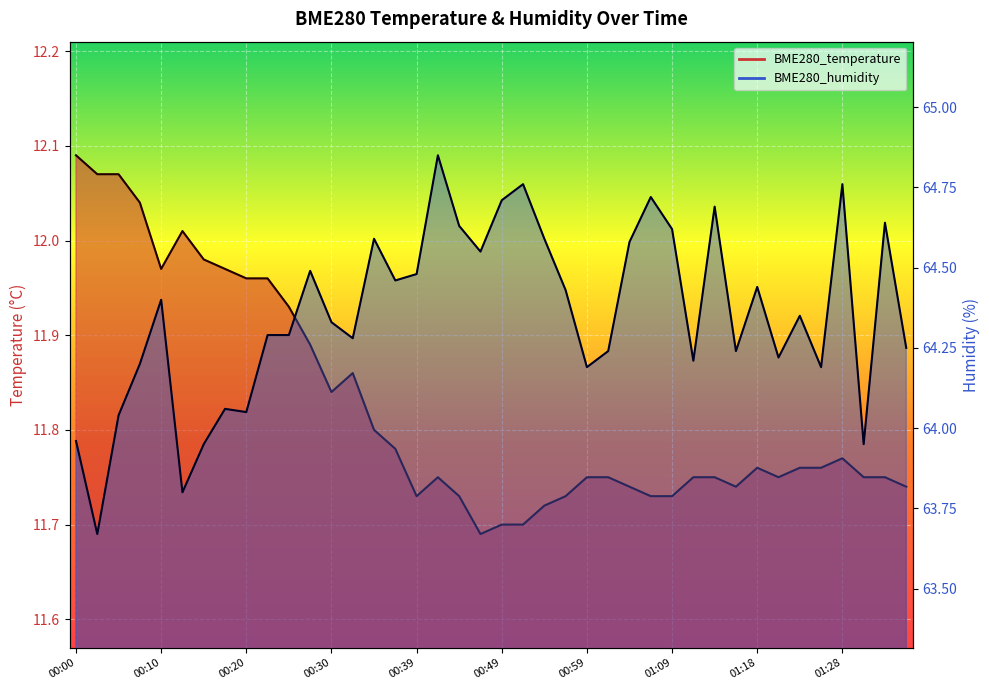

True or false: BME280_humidity and BME280_temperature cross at least once.

False